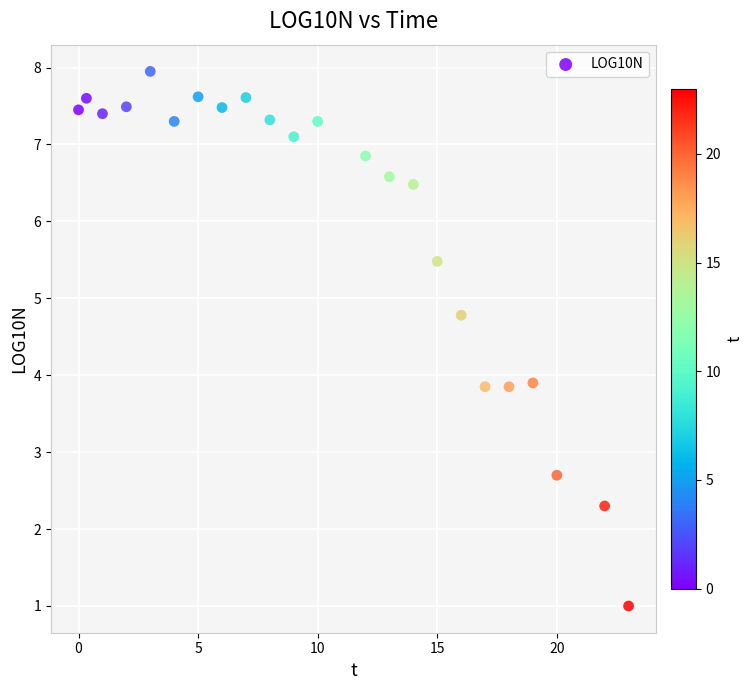

What is the range of X values (max minus min)?

23.0